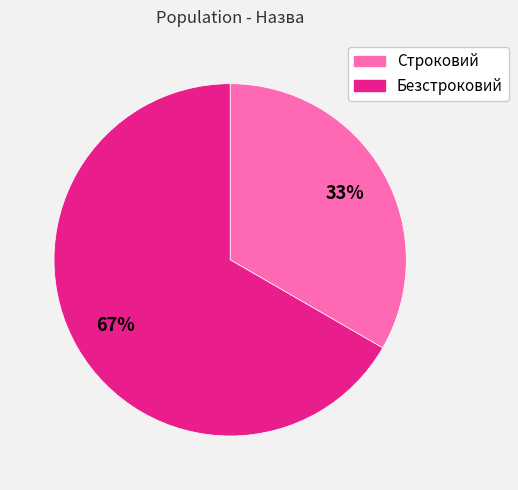

Which slice is the smallest?

Строковий